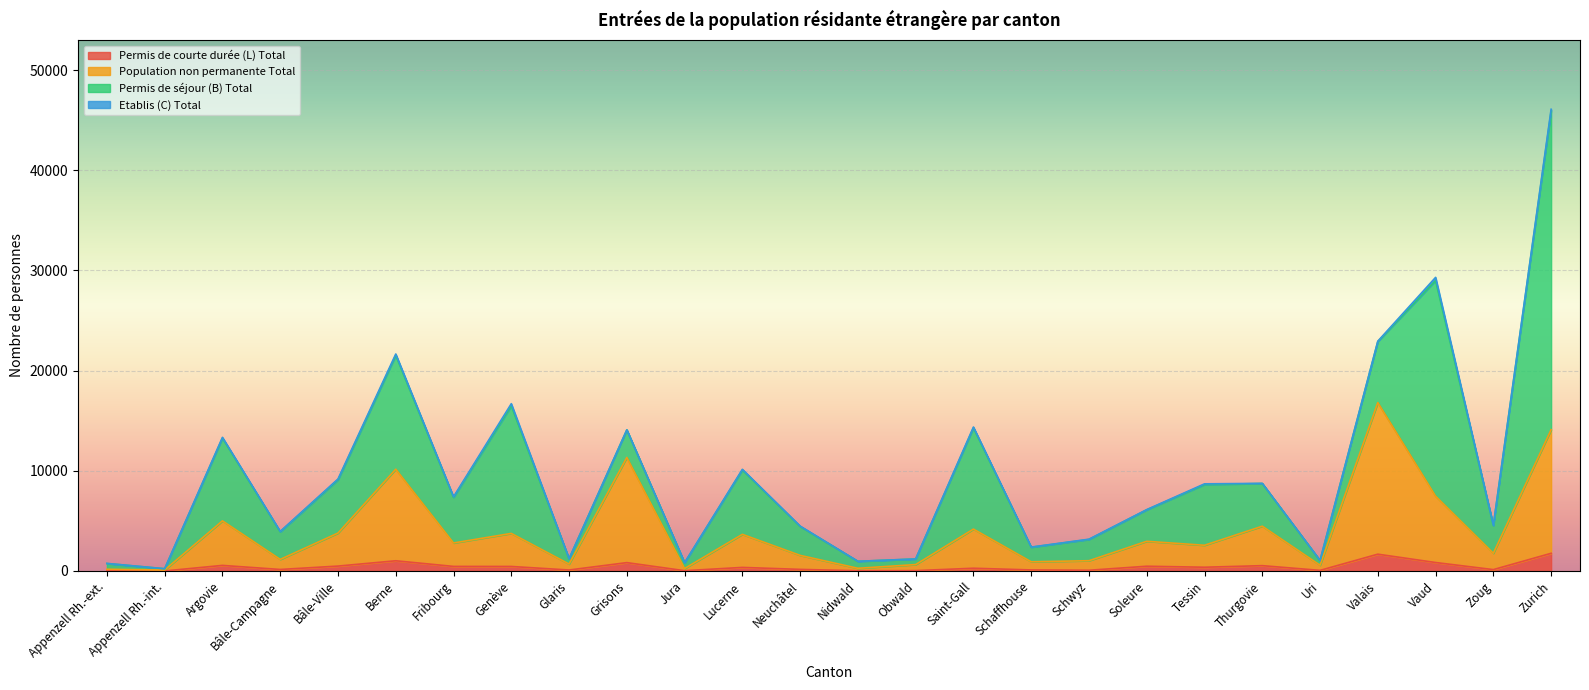

Which has a higher value, Thurgovie or Obwald?

Thurgovie